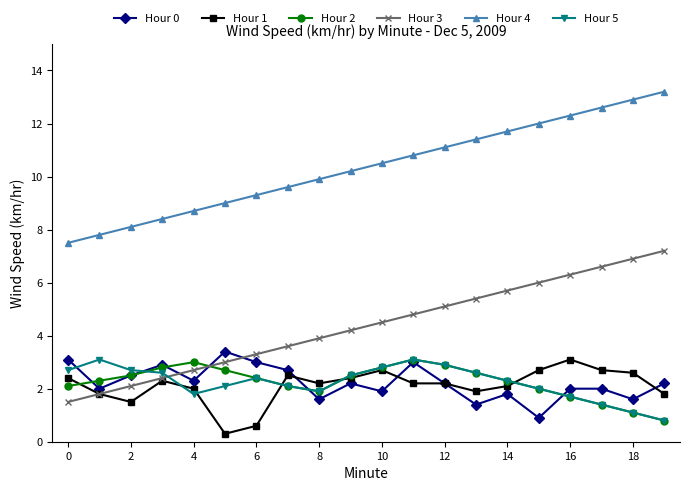

Which series has the largest total across all categories?

Hour 4